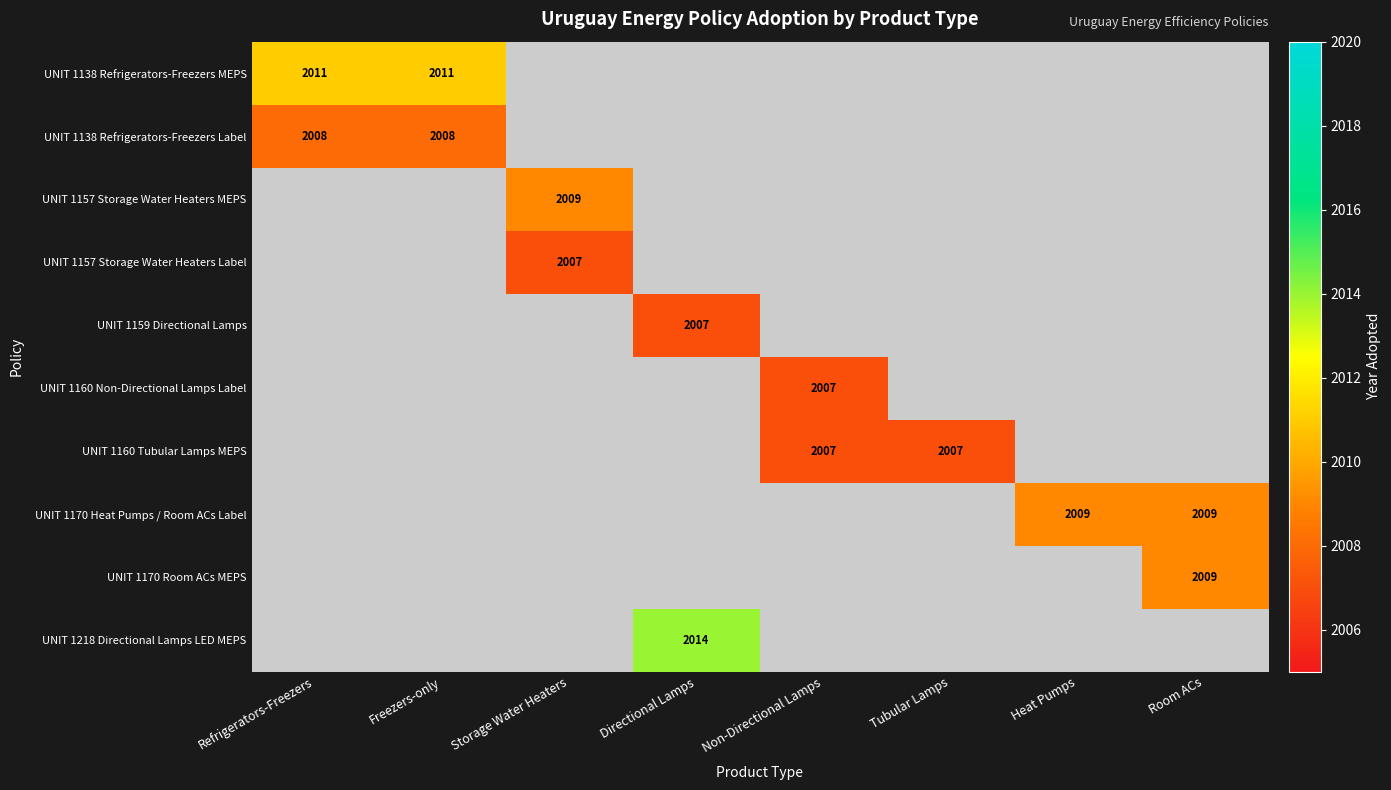

Rank the categories by UNIT 1138 Refrigerators-Freezers MEPS value from highest to lowest.

Refrigerators-Freezers, Freezers-only, Storage Water Heaters, Directional Lamps, Non-Directional Lamps, Tubular Lamps, Heat Pumps, Room ACs